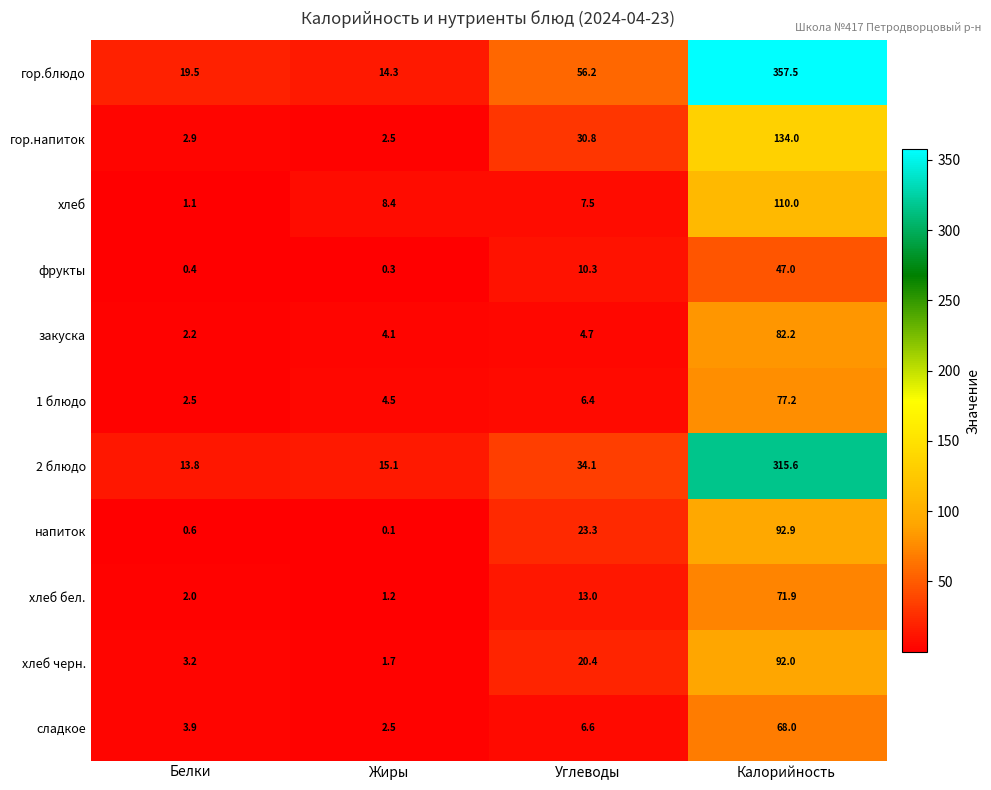

Which series has the largest total across all categories?

гор.блюдо